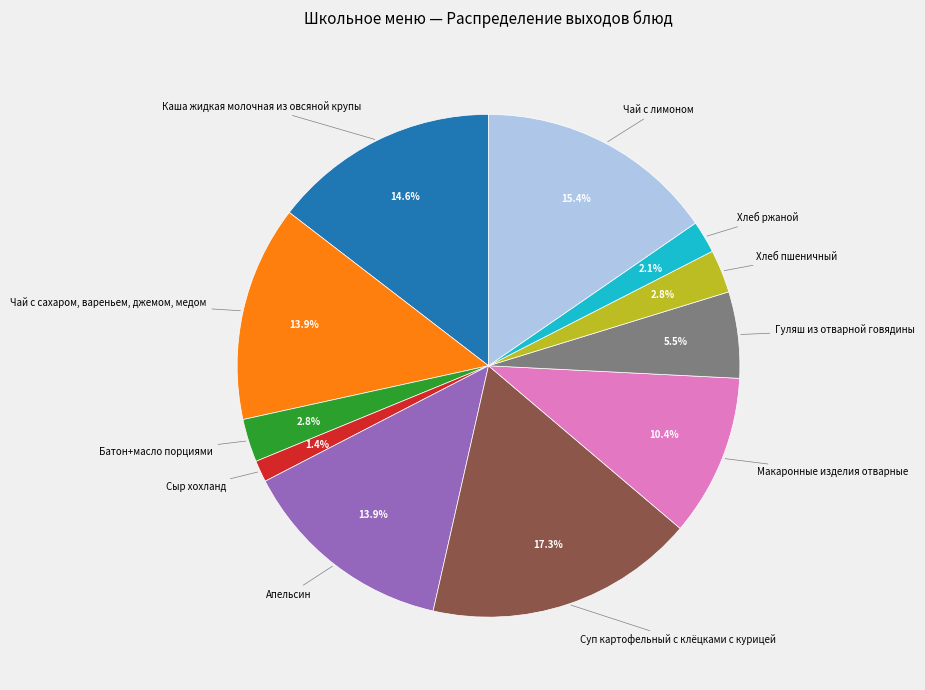

How many slices are in this pie chart?

11